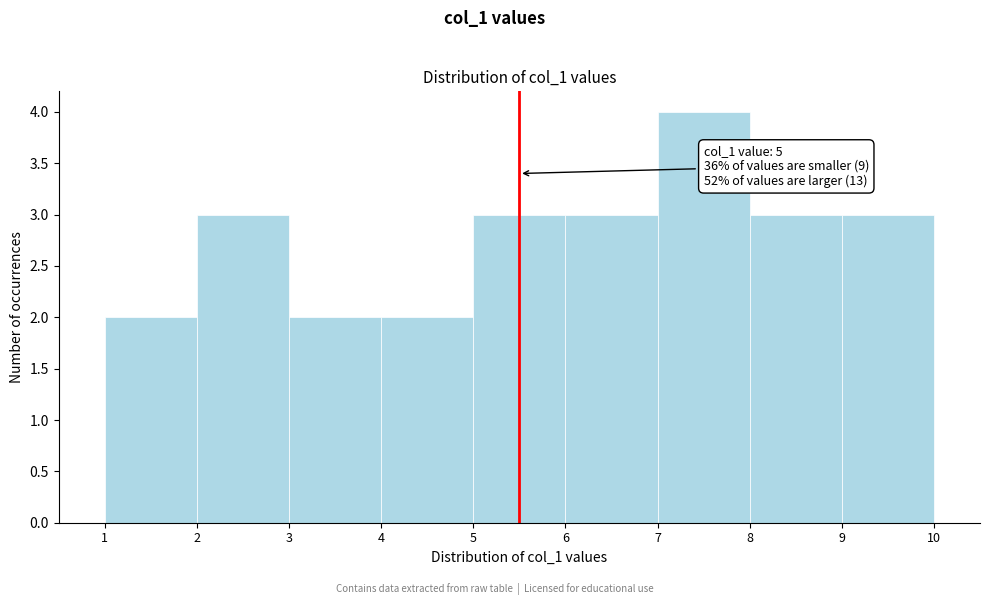

Which range on the x-axis has the tallest bar?

7 to 8